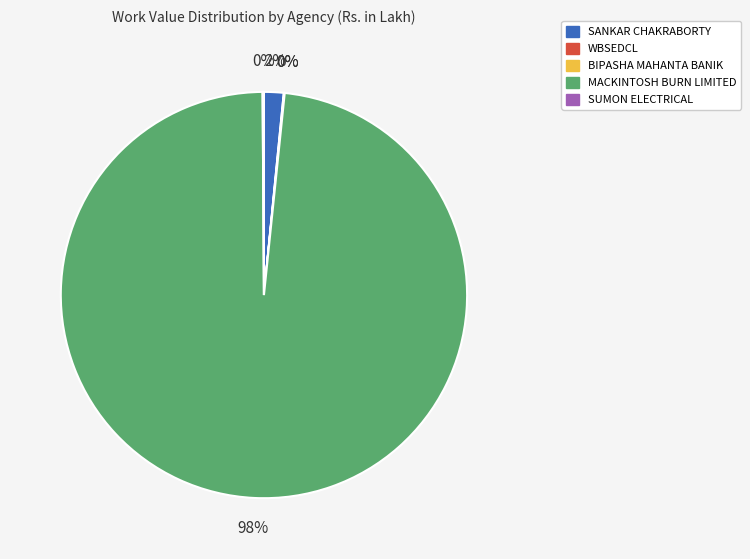

Is there a majority slice in this chart?

Yes